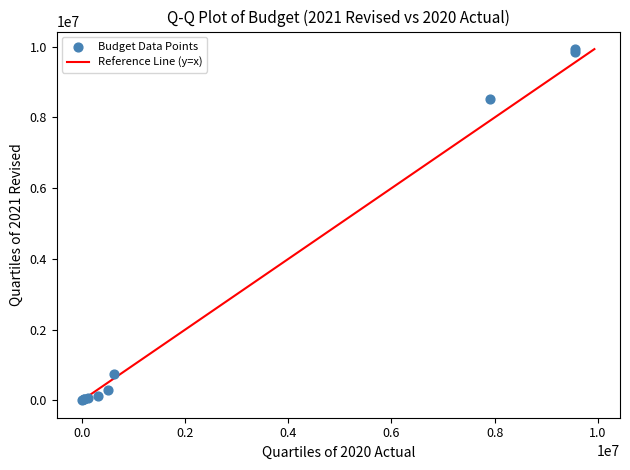

What Y value in the scatter plot is closest to 4974822?

8513148